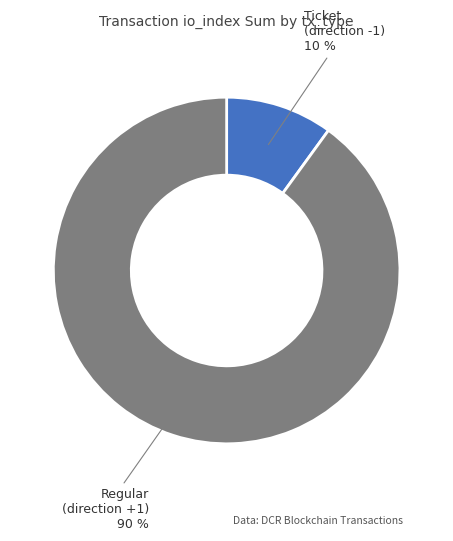

What is the ratio of the value at Regular (direction +1) to the value at Ticket (direction -1)?

9.0